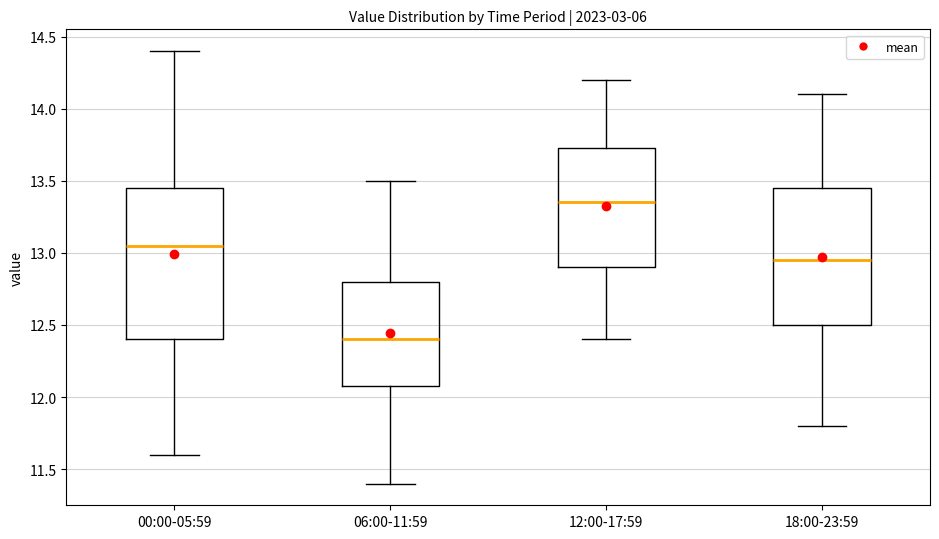

Which box is the tallest, from its lower edge to its upper edge?

00:00-05:59